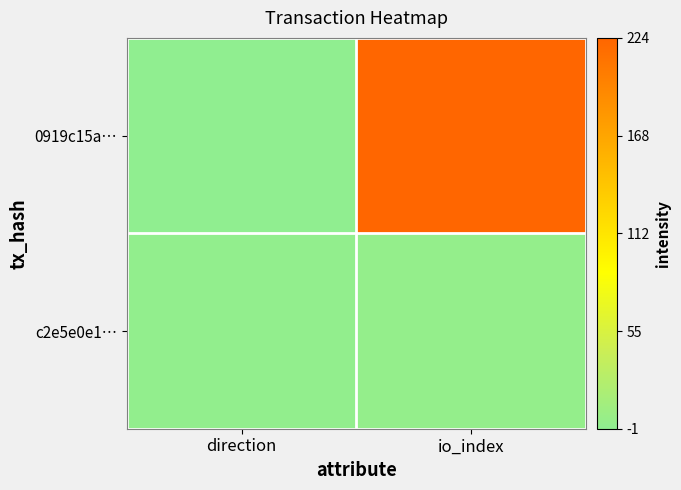

What is the minimum value shown in the chart?

-1